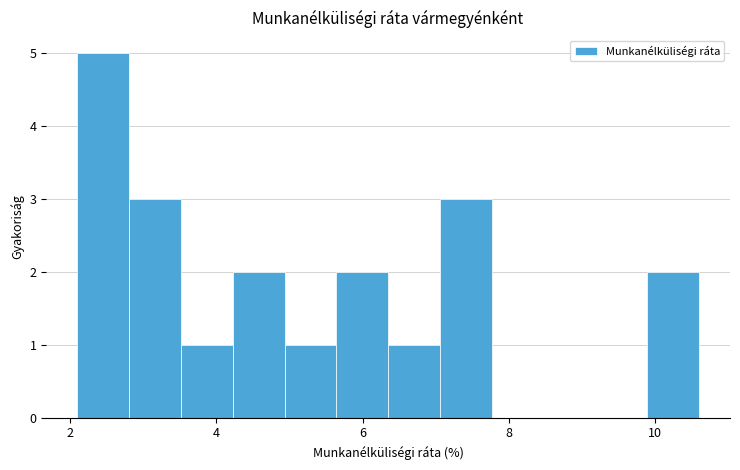

Read against the x-axis, roughly where is the centre of the tallest bar?

2.4